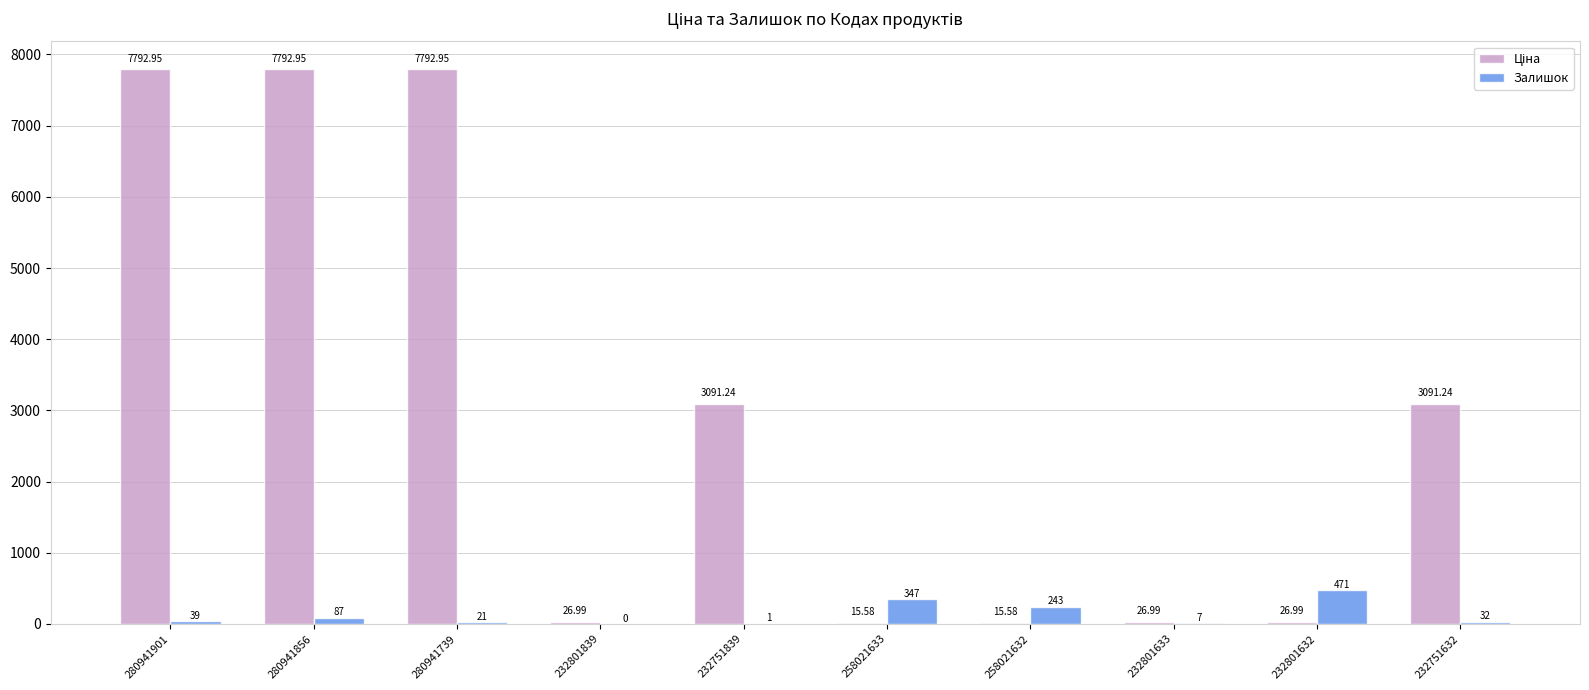

At which category is the sum across all series the highest?

280941856